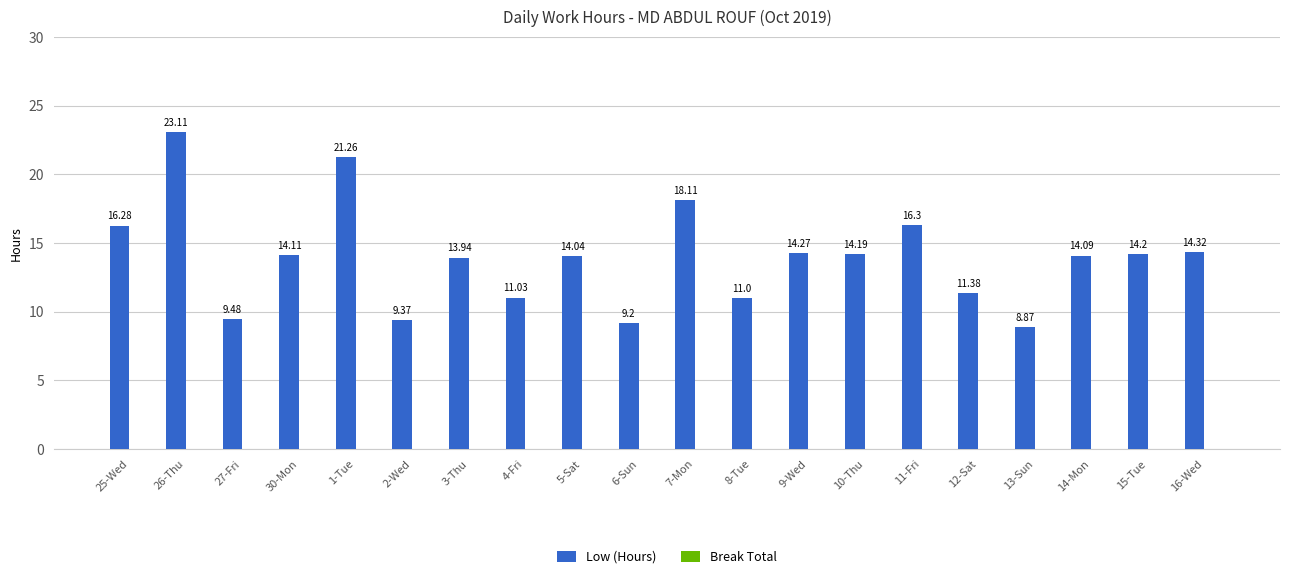

Rank the categories by value from highest to lowest.

26-Thu, 1-Tue, 7-Mon, 11-Fri, 25-Wed, 16-Wed, 9-Wed, 15-Tue, 10-Thu, 30-Mon, 14-Mon, 5-Sat, 3-Thu, 12-Sat, 4-Fri, 8-Tue, 27-Fri, 2-Wed, 6-Sun, 13-Sun